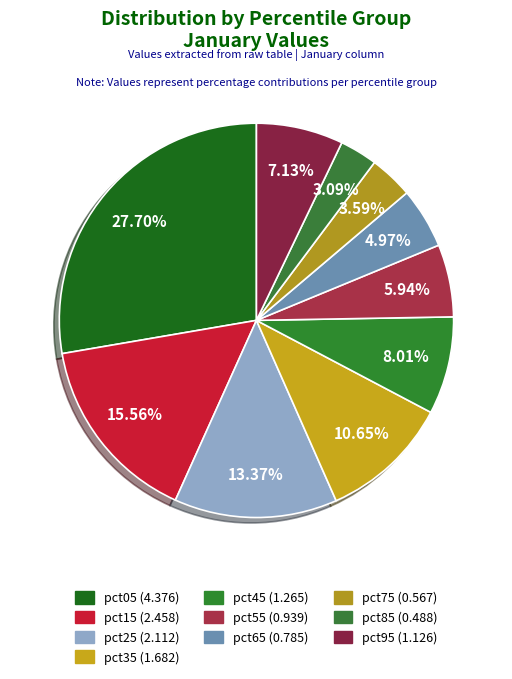

Approximately how many times larger is the value at pct15 compared to pct45?

1.9